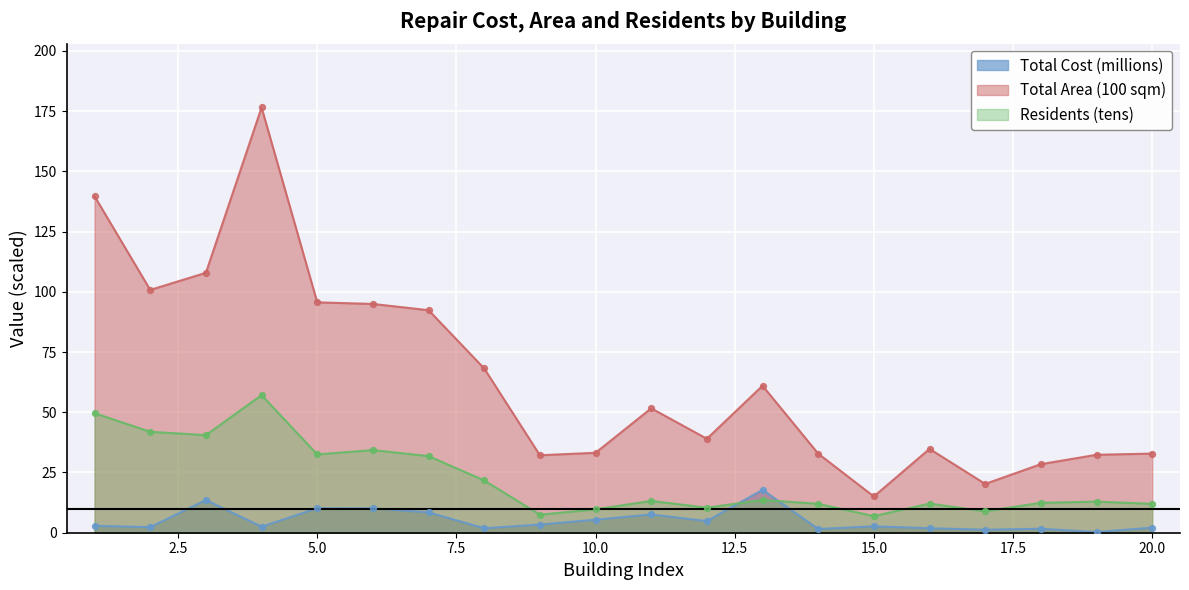

Which series contains the highest Y value?

Total Area (100 sqm)